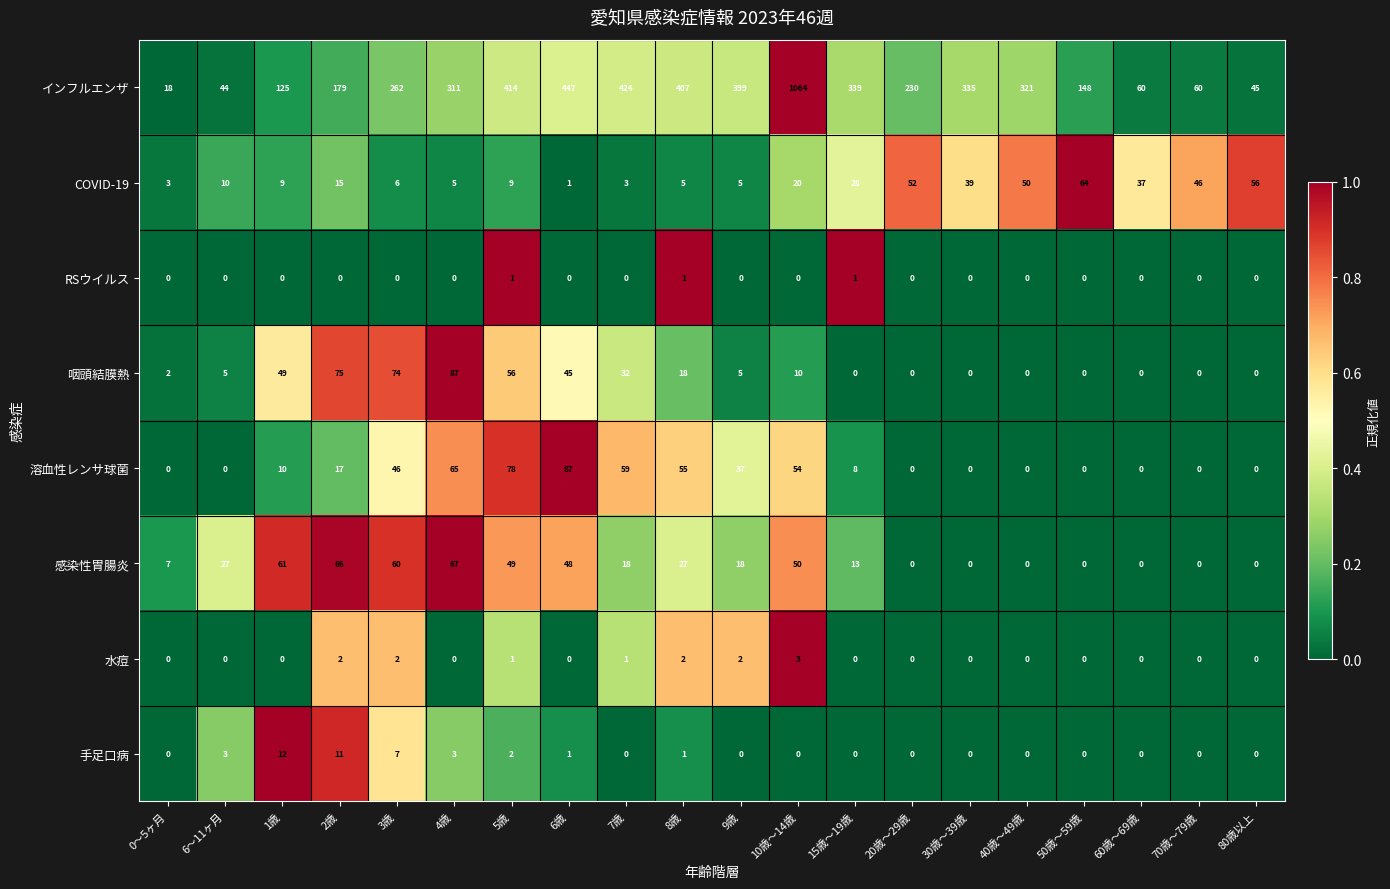

True or false: RSウイルス has a value of 1 at 3歳.

False